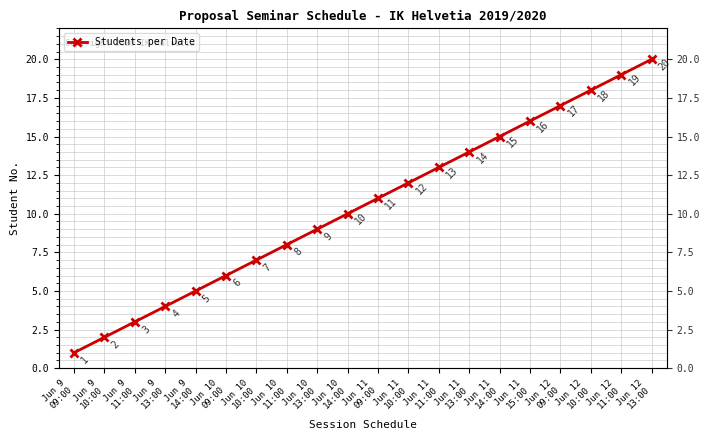

What is the label of the 13th point from the right?

Jun 10
11:00